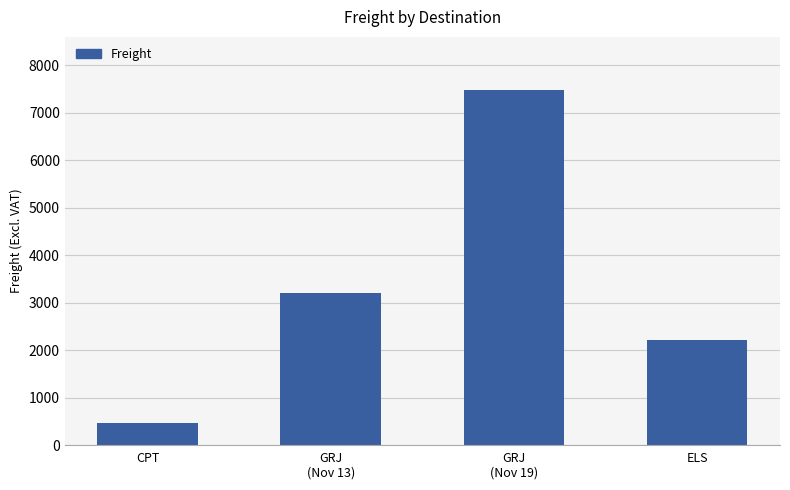

Approximately how many times larger is the value at CPT compared to GRJ
(Nov 19)?

0.1